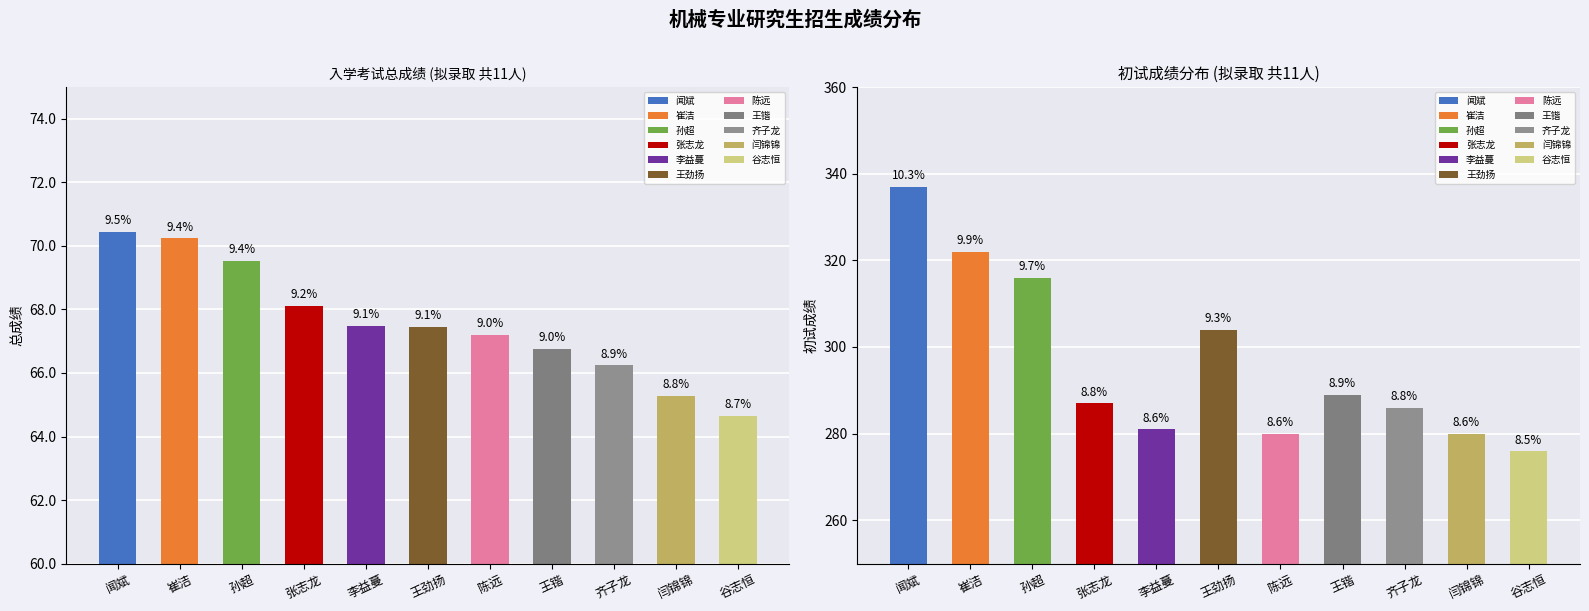

Does the chart contain any negative values?

No